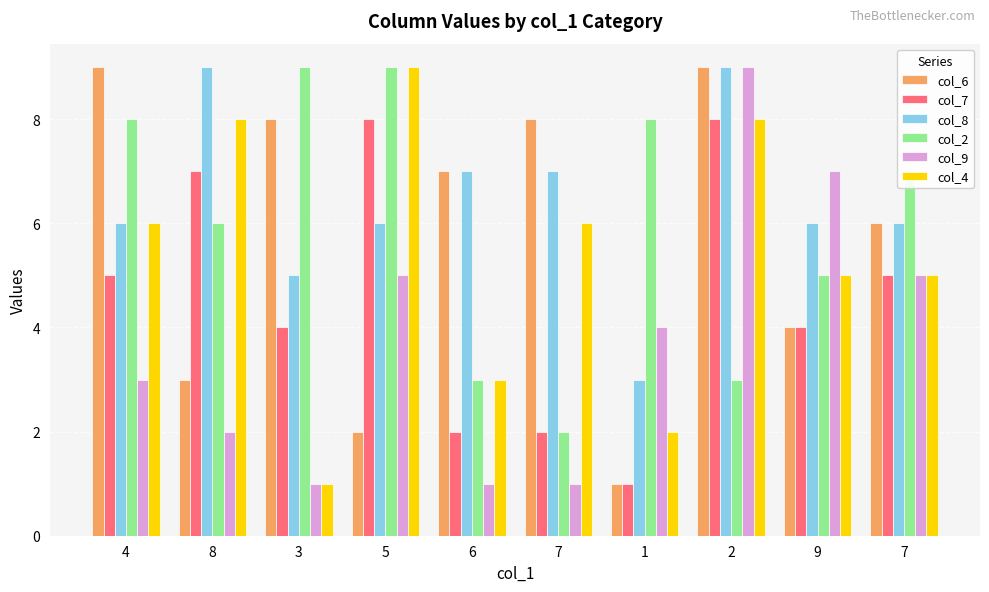

The value of col_2 at 8 is 8. True or false?

False